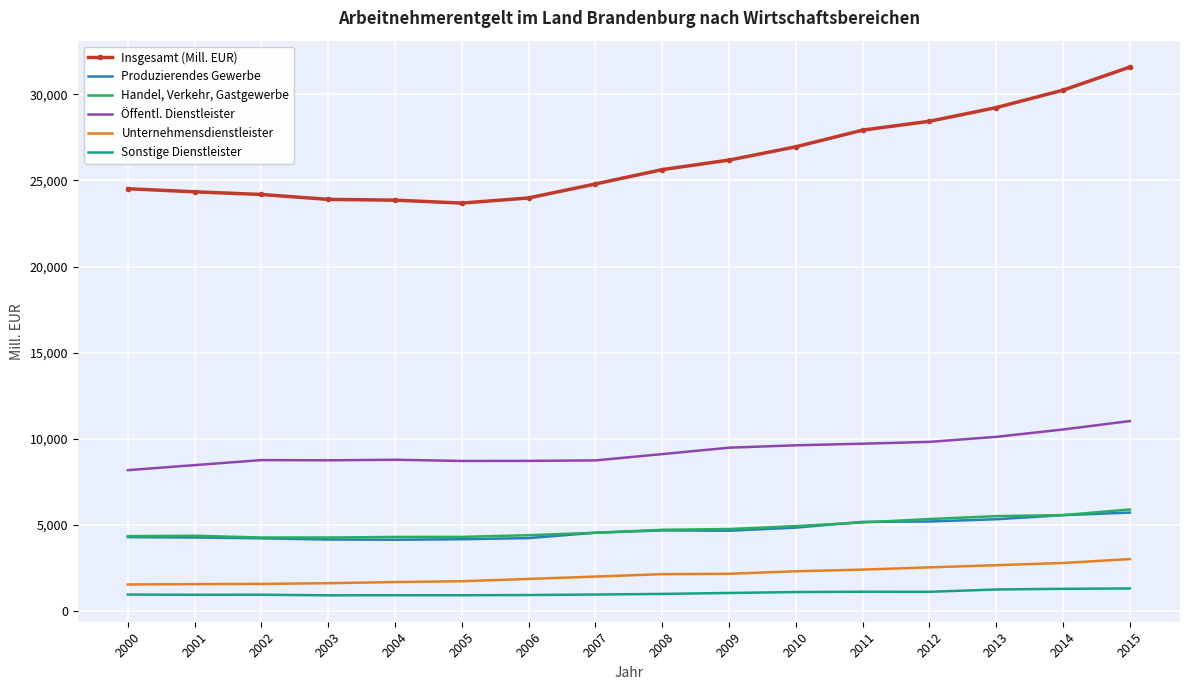

What is the spread (max minus min) of values at 2003?

22985.2